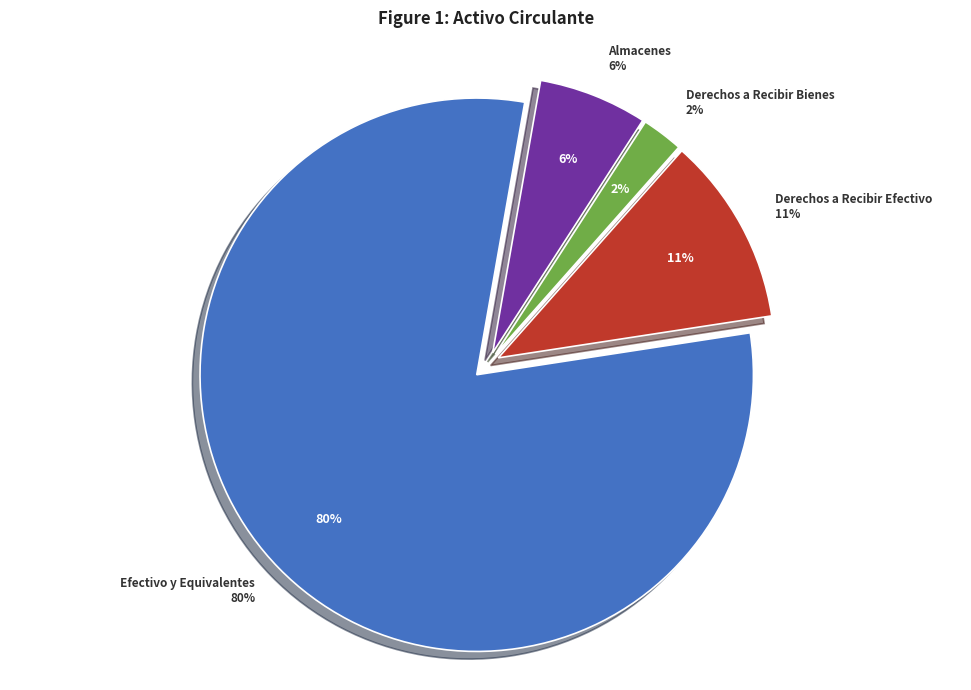

How much of the chart is everything except Efectivo y Equivalentes?

19.8%